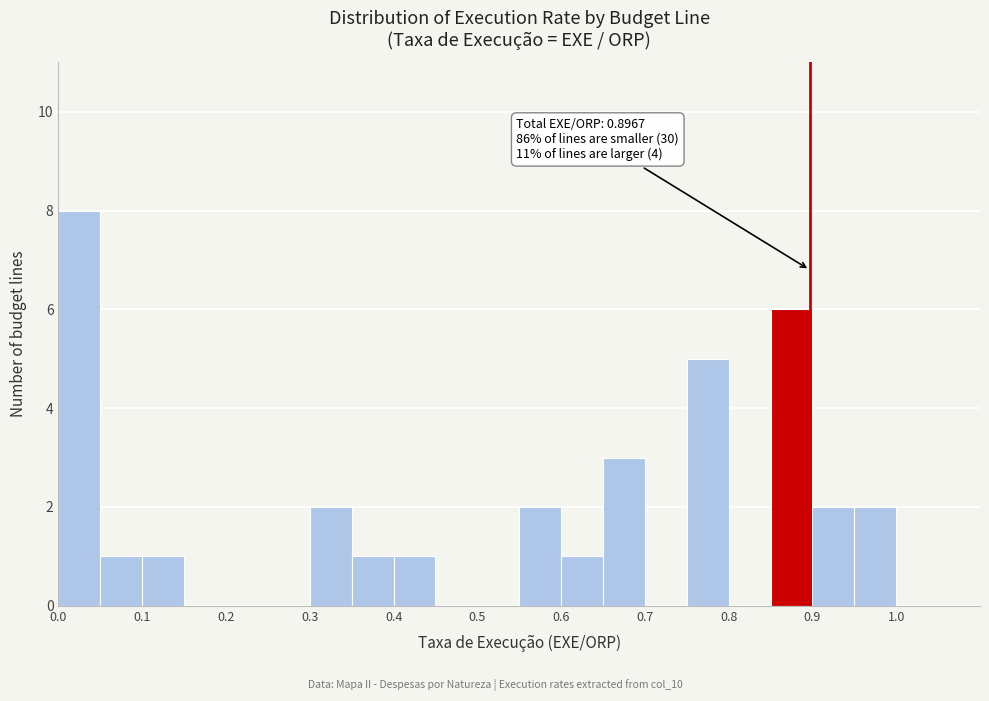

Which range on the x-axis has the tallest bar?

0.00 to 0.05